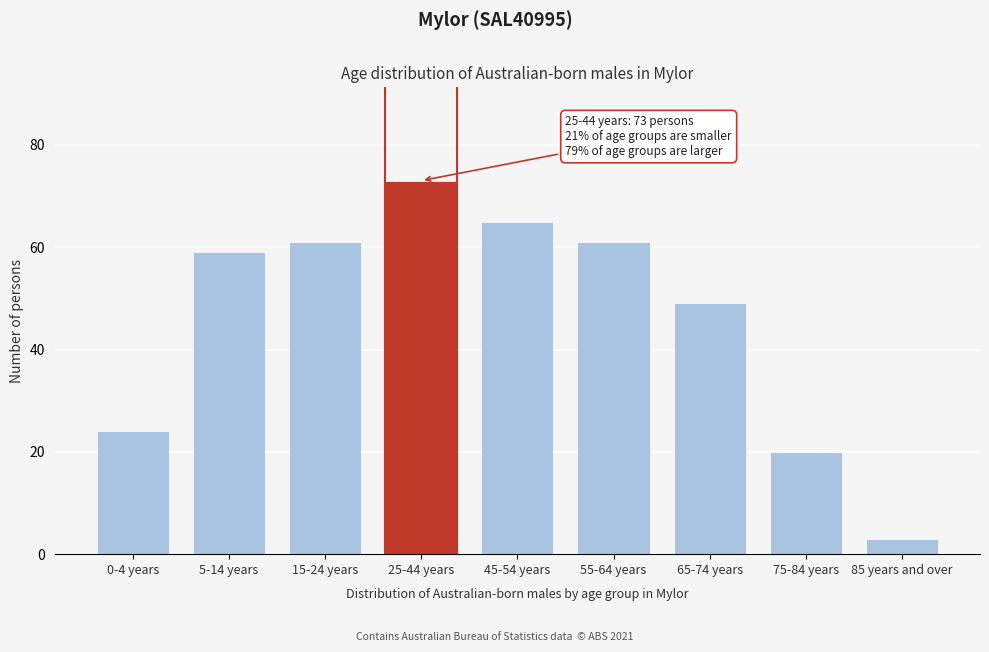

Reading left to right, list all the values displayed in this chart.

0-4 years=24	5-14 years=59	15-24 years=61	25-44 years=73	45-54 years=65	55-64 years=61	65-74 years=49	75-84 years=20	85 years and over=3